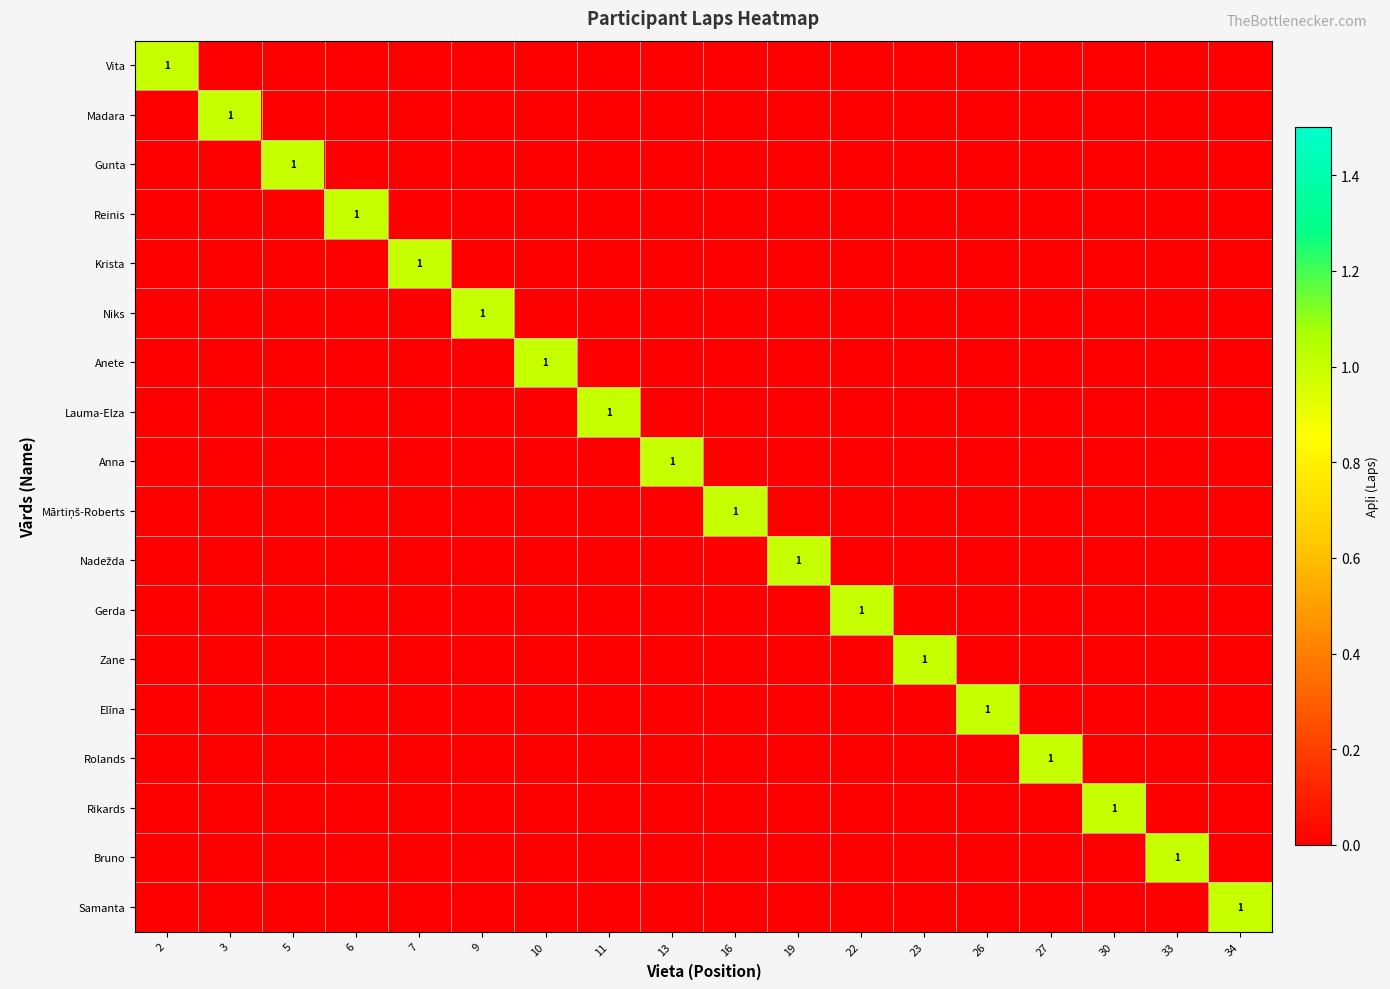

What is the difference between the highest and lowest values at 5?

1